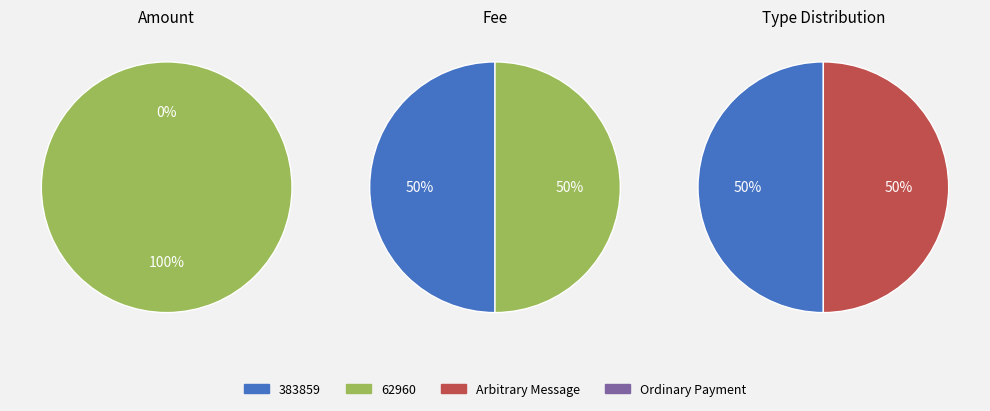

Rank the series at 62960 from highest to lowest value.

Amount, Fee